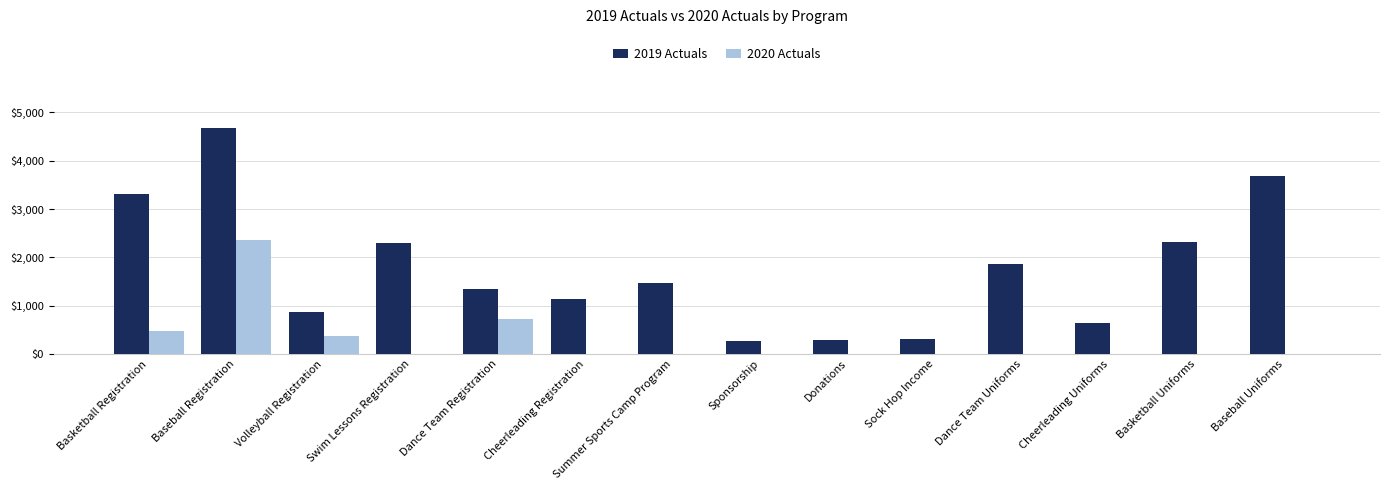

What is the total value across all series at Sock Hop Income?

301.9